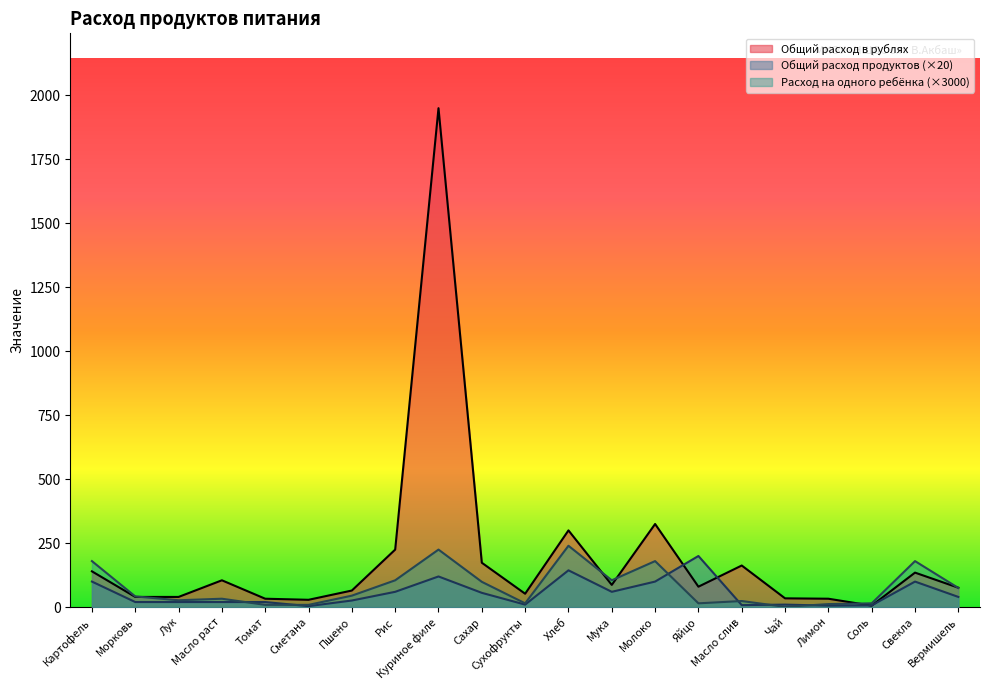

Where is the first local maximum for Общий расход продуктов?

Куриное филе